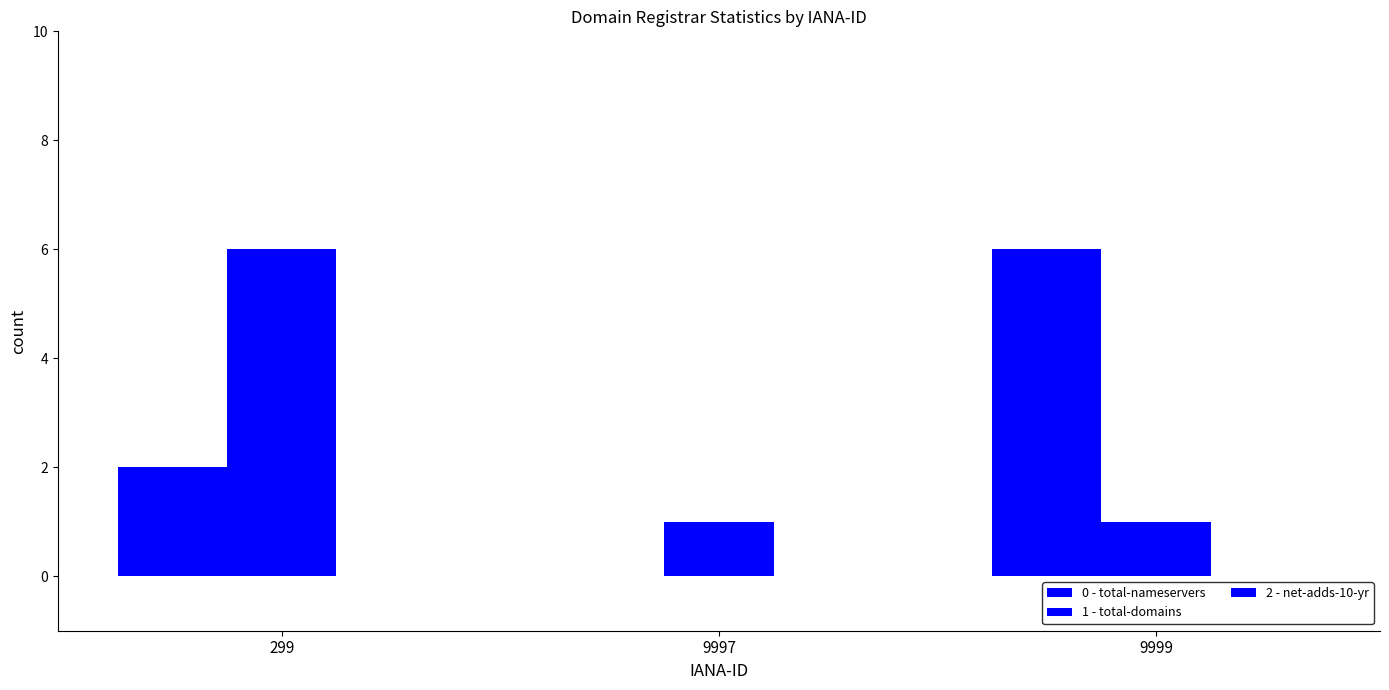

Reading right to left, extract all data points from this chart.

0 - total-nameservers: 9999=6	9997=0	299=2
1 - total-domains: 9999=1	9997=1	299=6
2 - net-adds-10-yr: 9999=0	9997=0	299=0